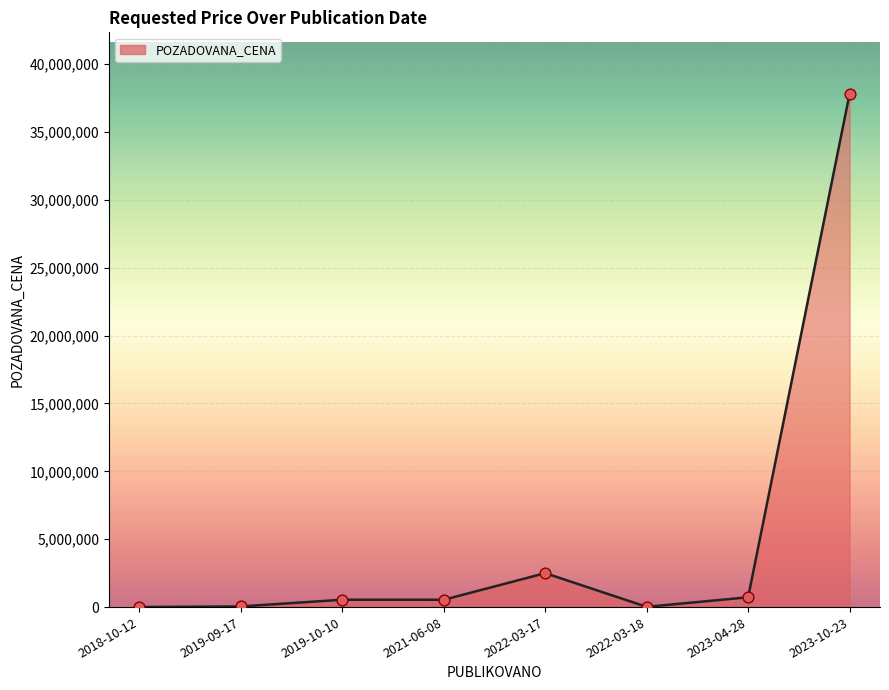

What is the change in value from 2018-10-12 to 2021-06-08?

+536556